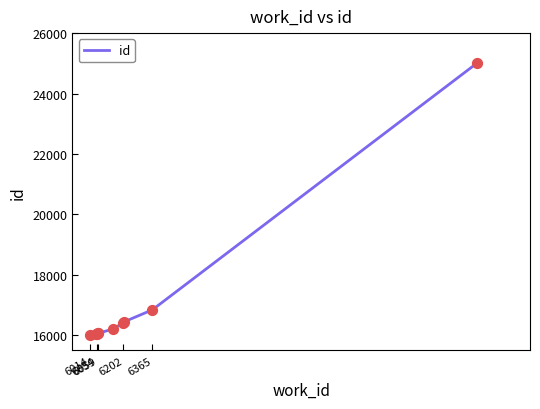

What is the smallest value displayed?

15986